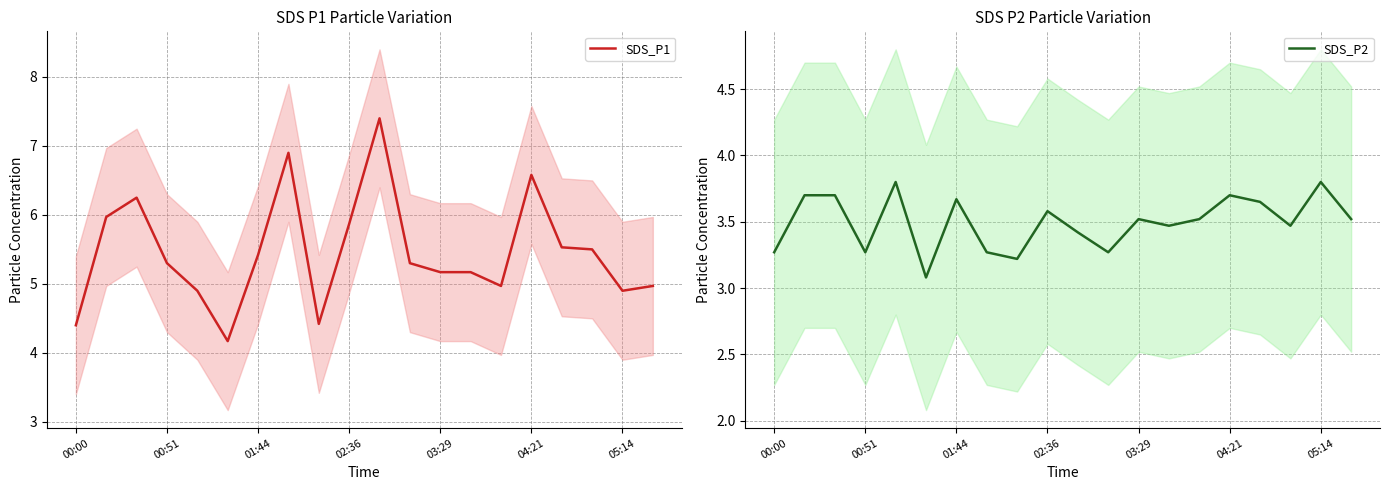

Which series has the widest spread of values?

SDS_P1